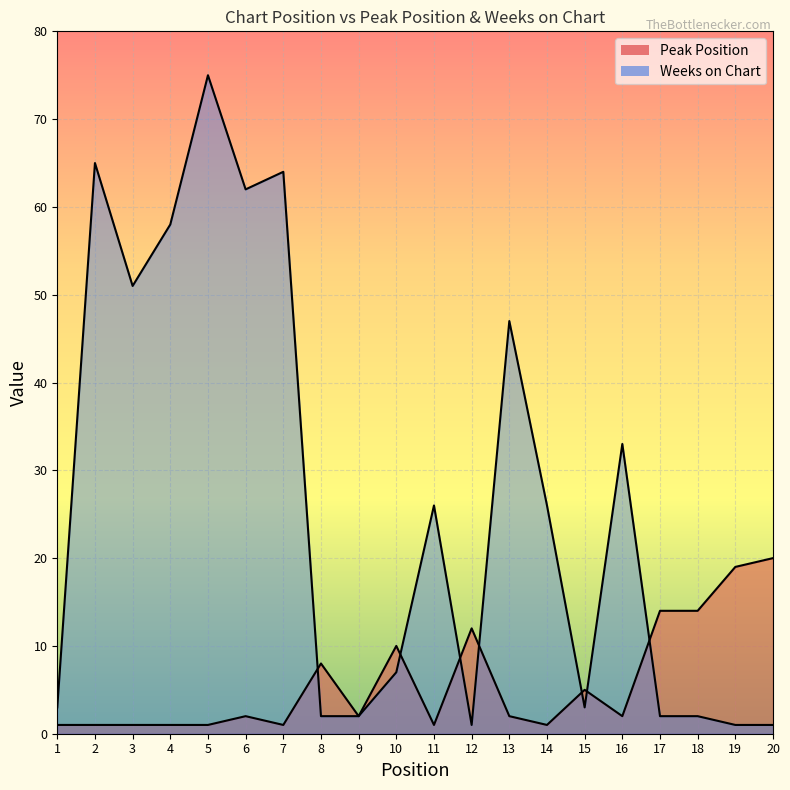

Where is Peak Position nearest to the value 10?

10